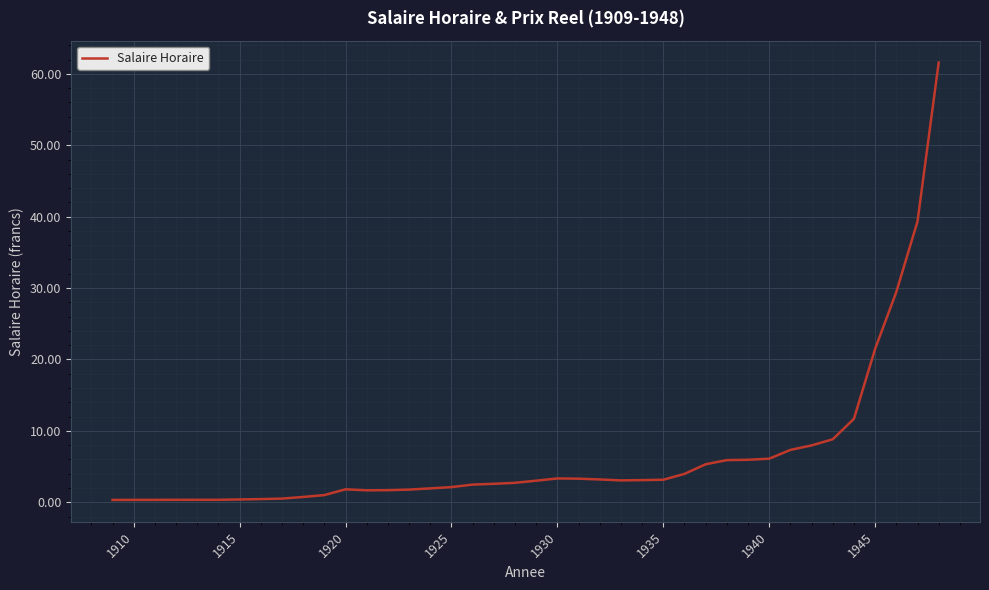

What is the greatest value displayed?

61.6